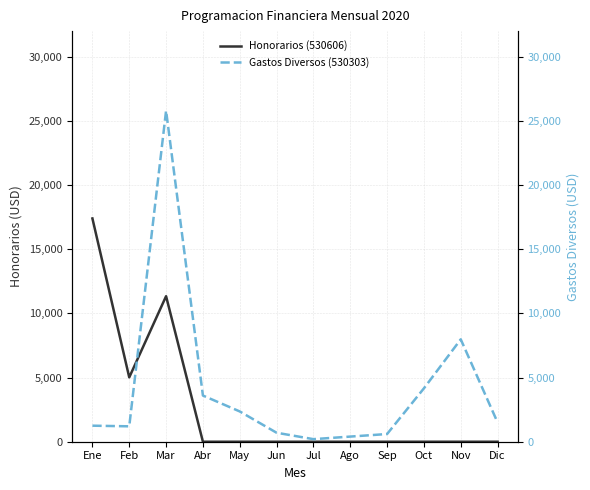

At which label does Gastos Diversos (530303) reach its minimum?

Jul